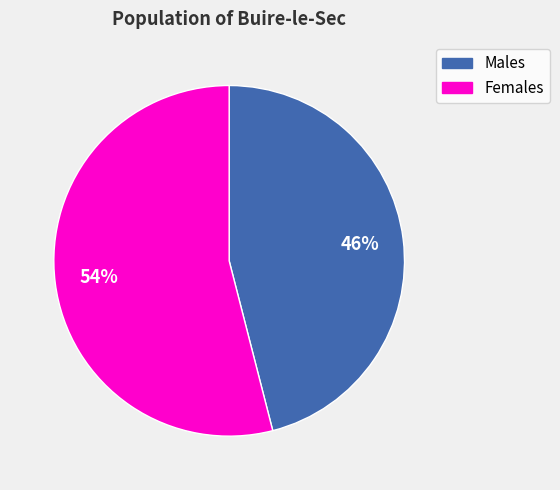

To the nearest percent, what is the average slice percentage?

50%